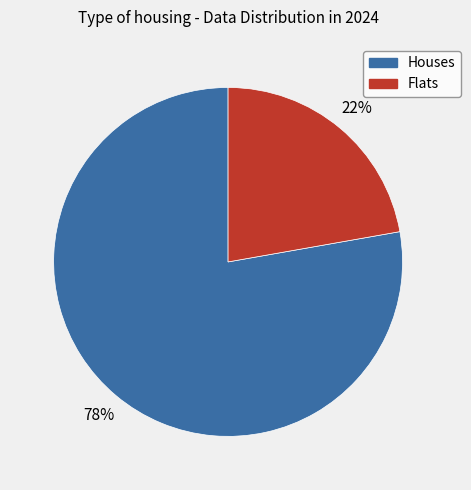

Is there a majority slice in this chart?

Yes